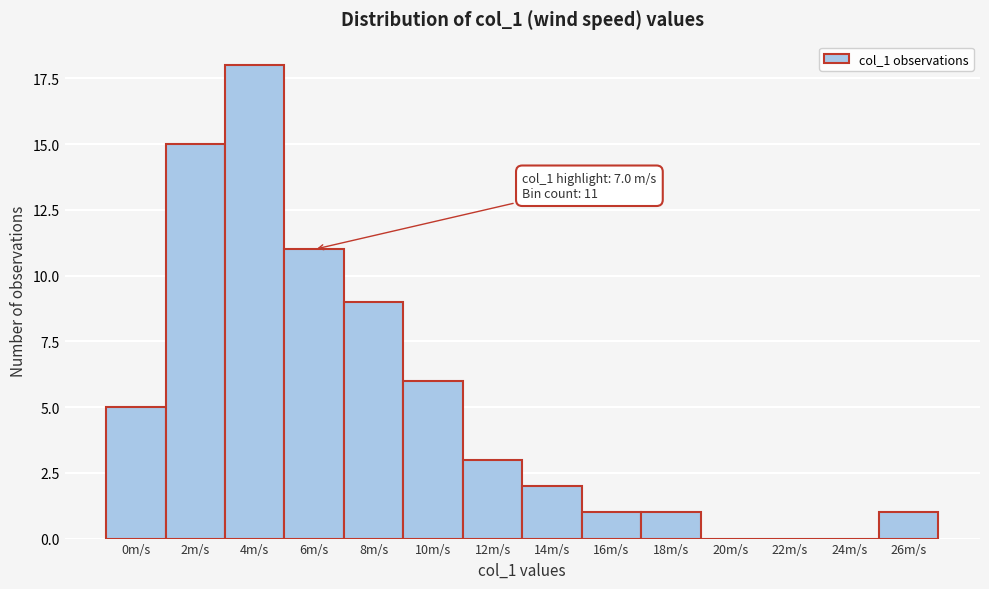

Reading left to right, list all the values displayed in this chart.

0m/s=5	2m/s=15	4m/s=18	6m/s=11	8m/s=9	10m/s=6	12m/s=3	14m/s=2	16m/s=1	18m/s=1	20m/s=0	22m/s=0	24m/s=0	26m/s=1